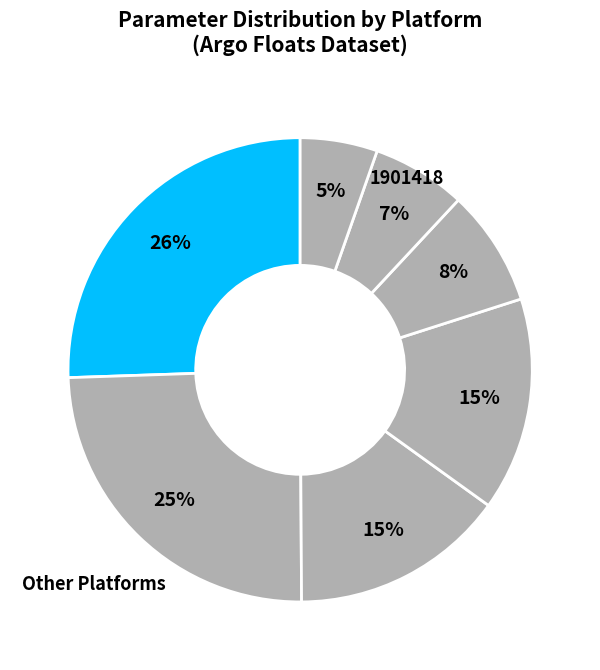

Count the number of slices in the pie.

7